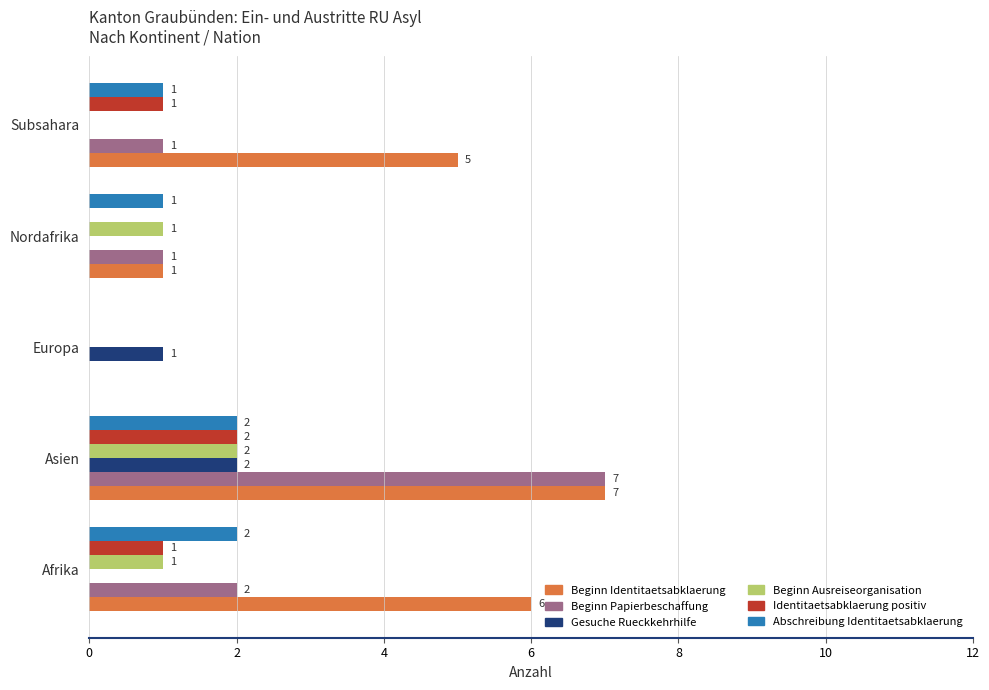

Which label corresponds to the largest value in the chart?

Asien